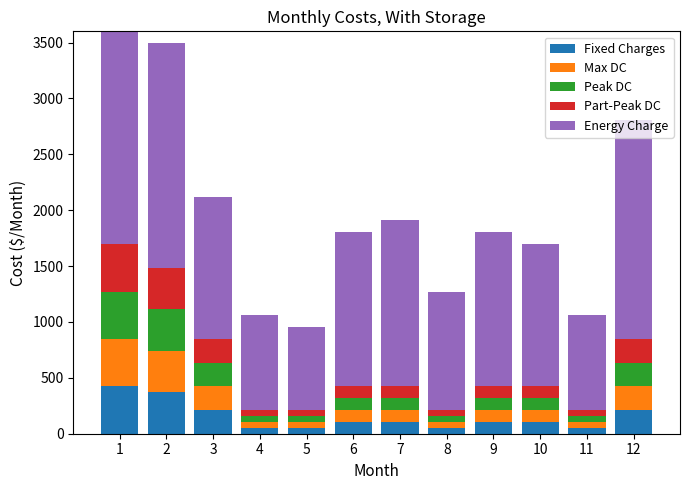

At how many categories does at least one series exceed 585?

12